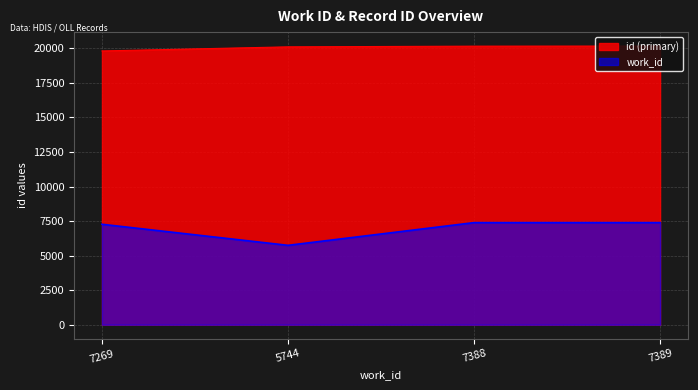

Where is the first local minimum for work_id?

5744